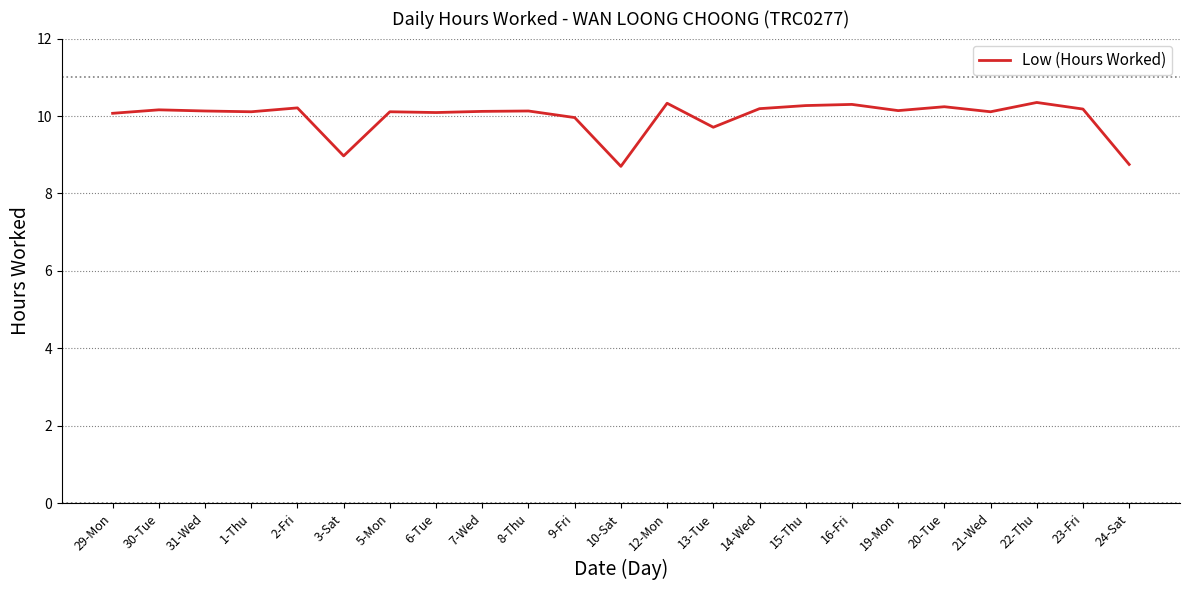

Is it true that the value at 24-Sat is 8.8?

True